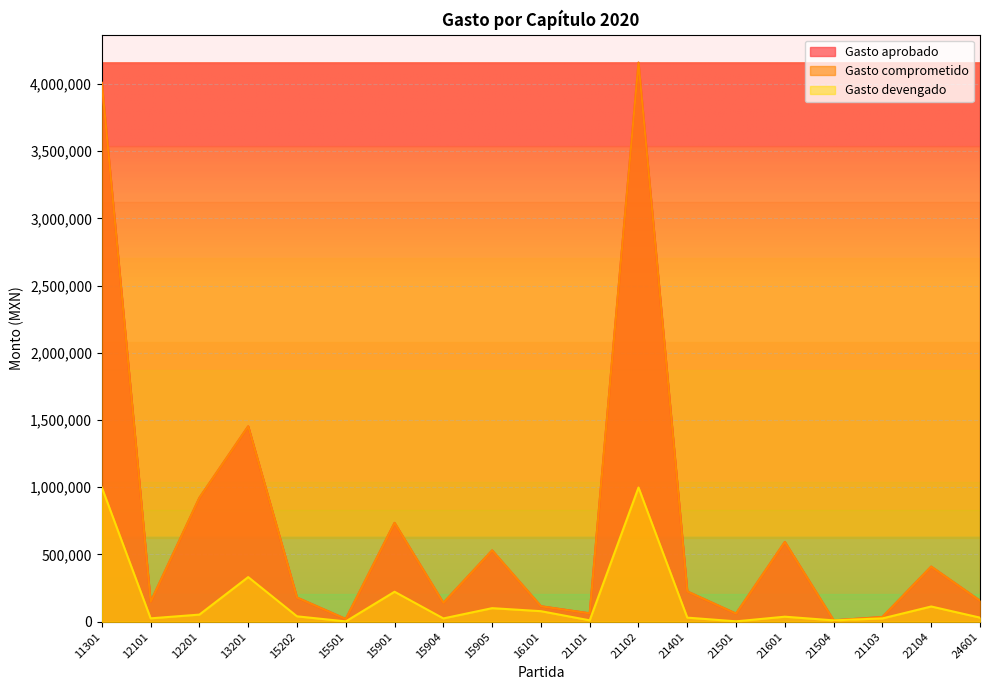

True or false: Gasto aprobado and Gasto devengado cross at least once.

True